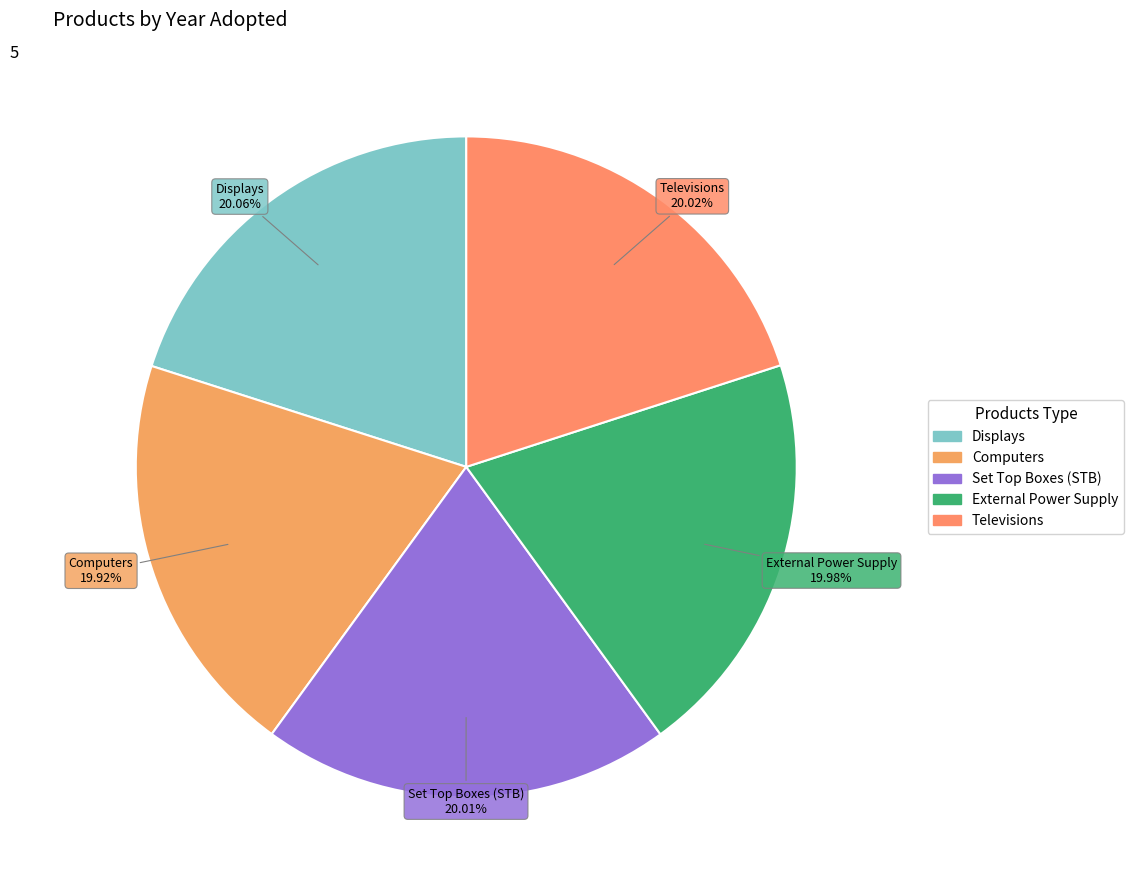

What is the ratio of the value at Computers to the value at Televisions?

1.0